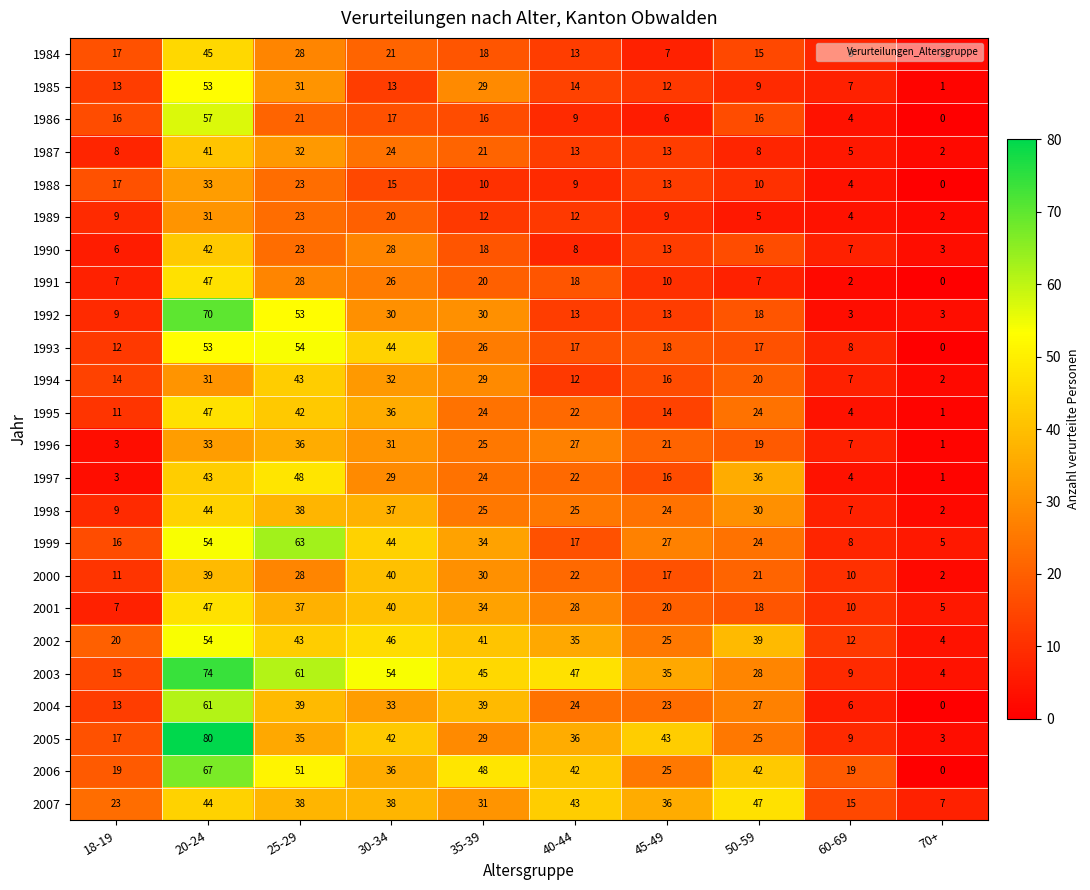

What is the difference between the maximum and minimum values in the 1998 series?

42